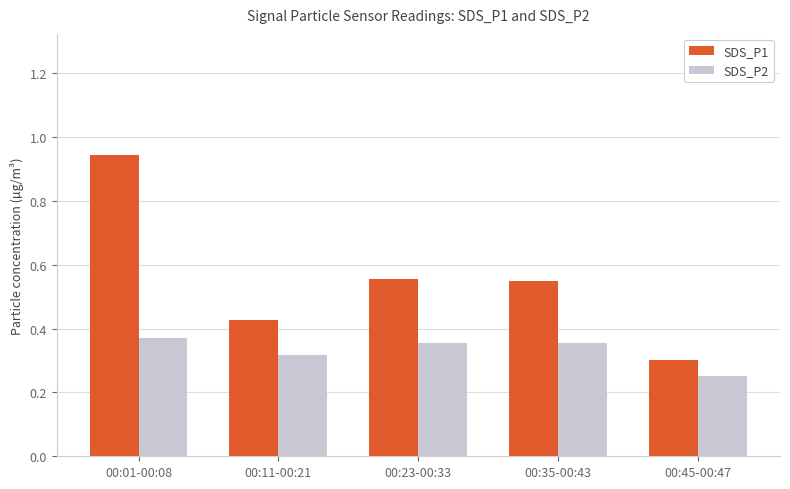

The SDS_P1 series shows 0.8 at 00:35-00:43. True or false?

False